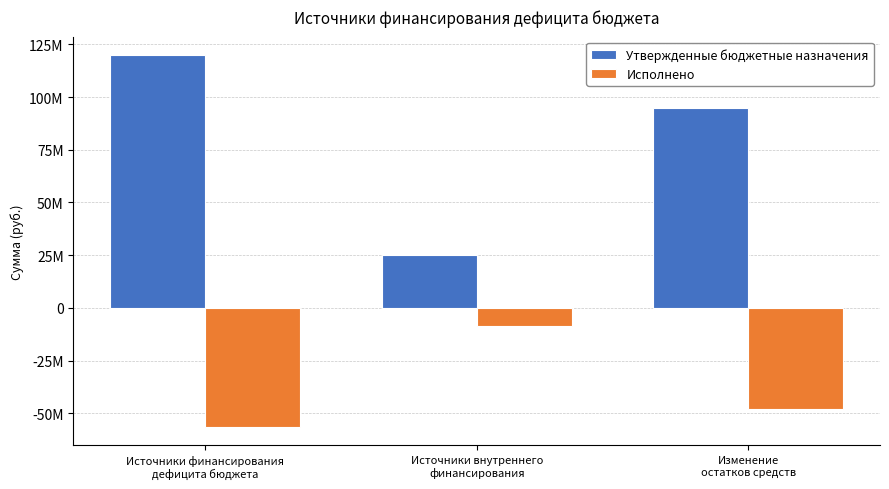

Are the bars horizontal?

No